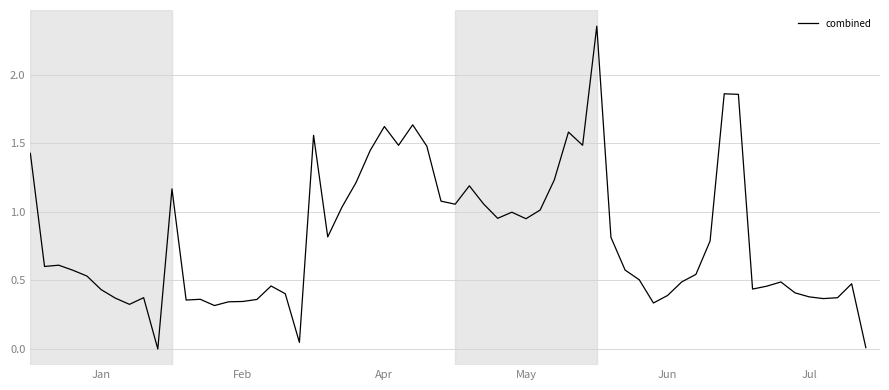

Count the number of data series in this chart.

1